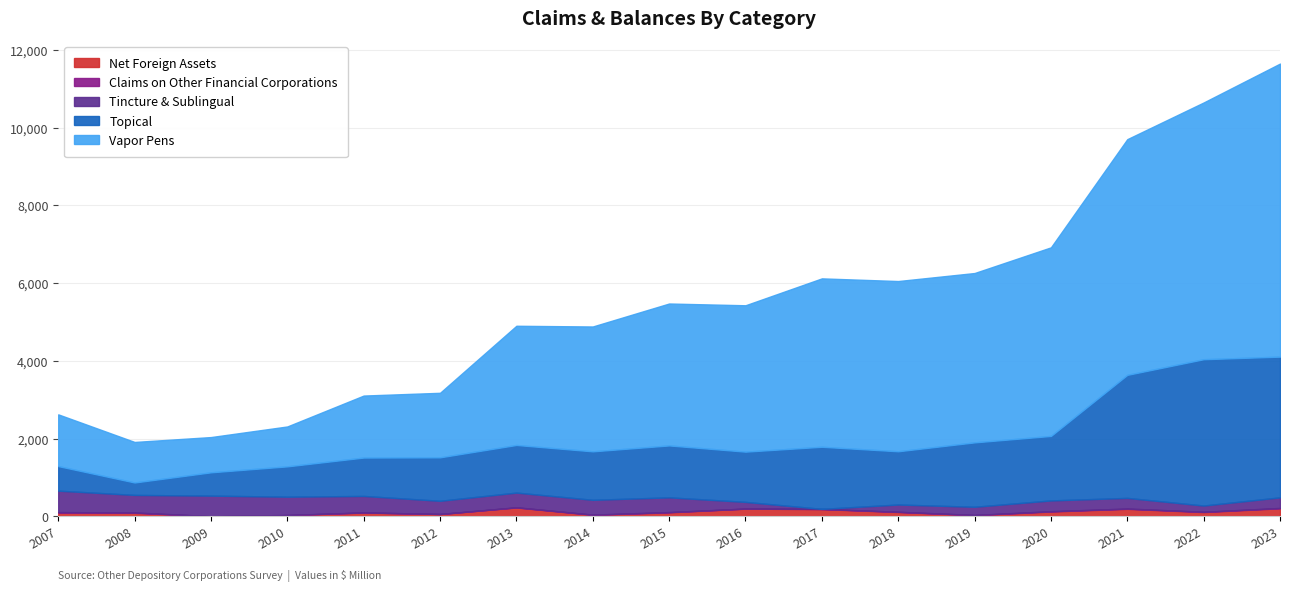

Which label corresponds to the smallest value in the chart?

2017